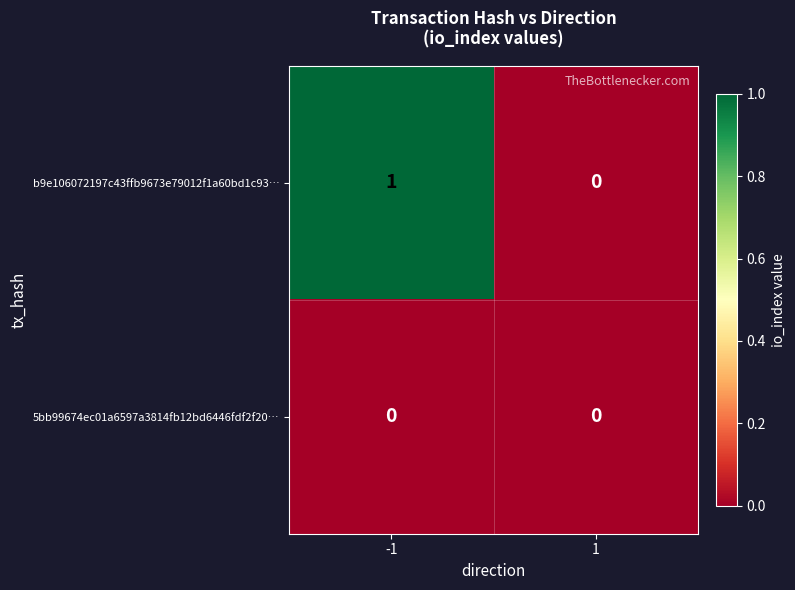

The b9e106072197c43ffb9673e79012f1a60bd1c93… series shows 1 at -1. True or false?

True